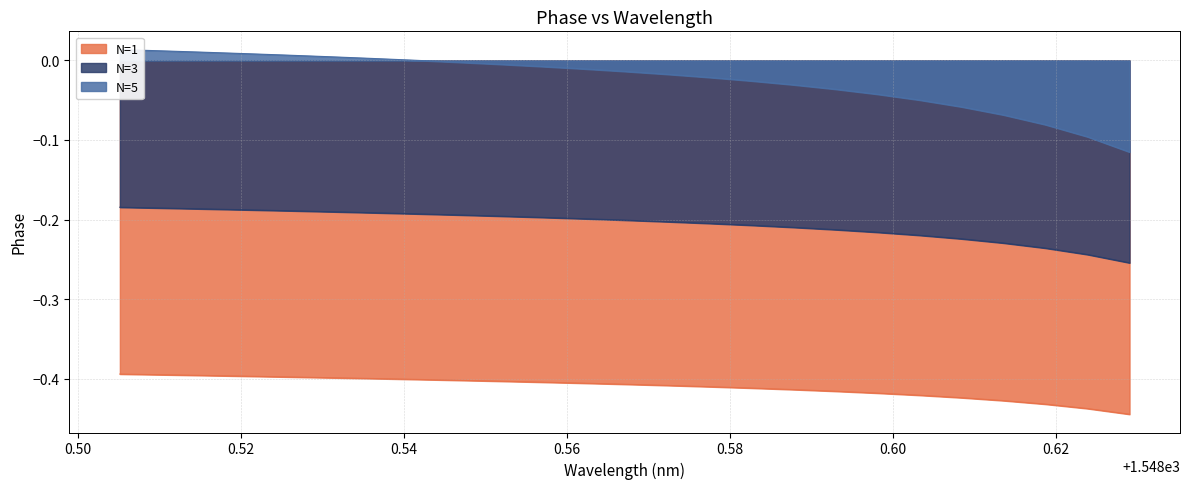

True or false: N=3 has more than 1 points higher than both neighbors.

False